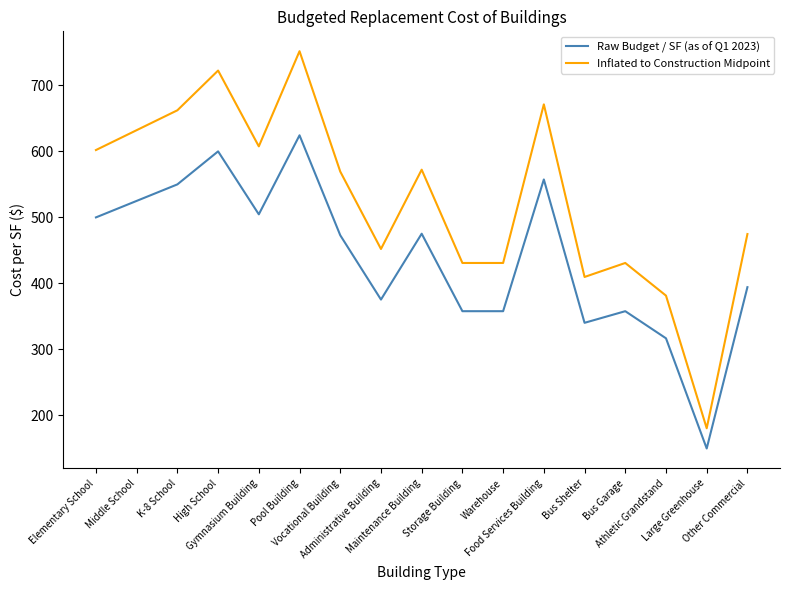

True or false: Raw Budget / SF (as of Q1 2023) has more than 0 points higher than both neighbors.

True